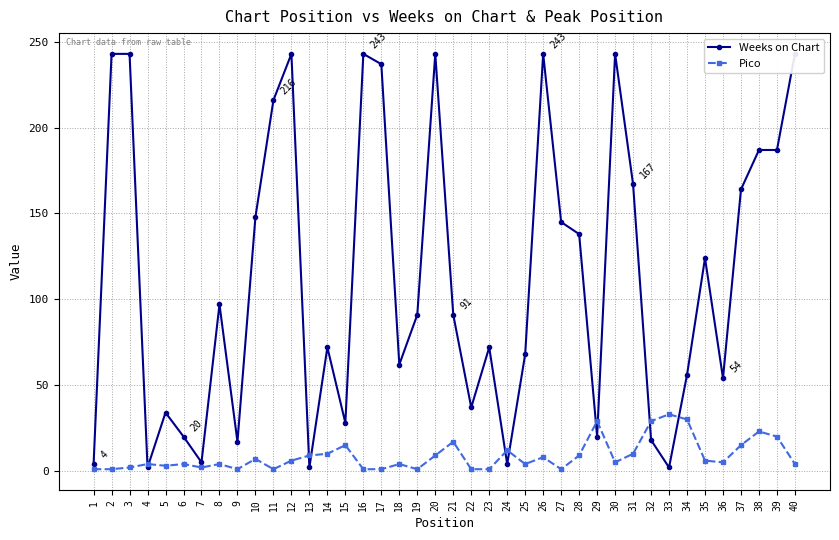

Between which two adjacent categories do Pico and Weeks on Chart first intersect?

3 and 4